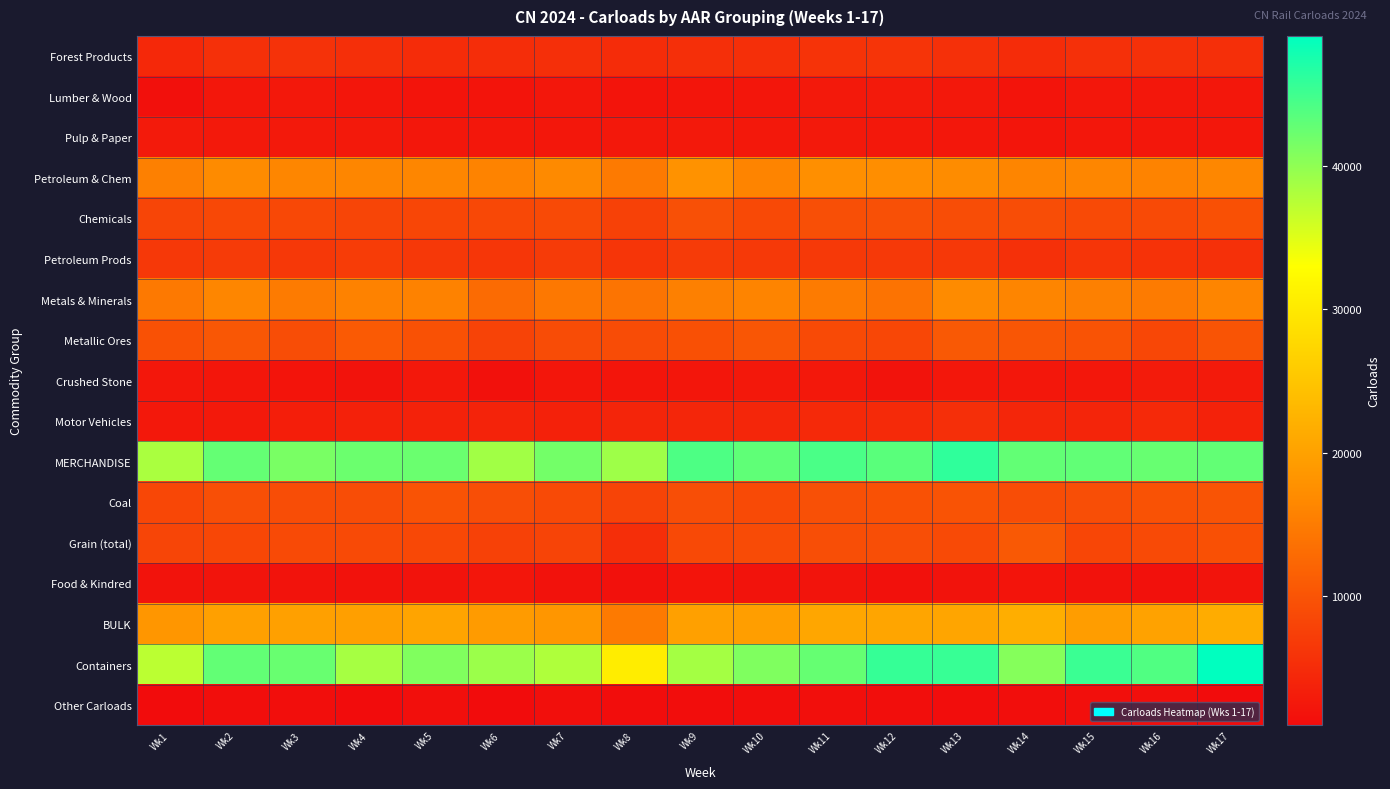

Which series has the largest range (max minus min)?

Containers